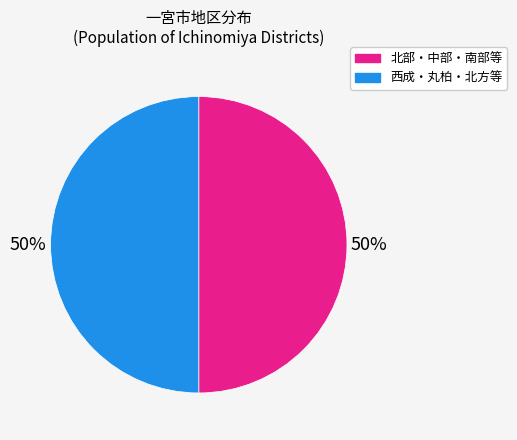

To the nearest percent, what is the average slice percentage?

50%